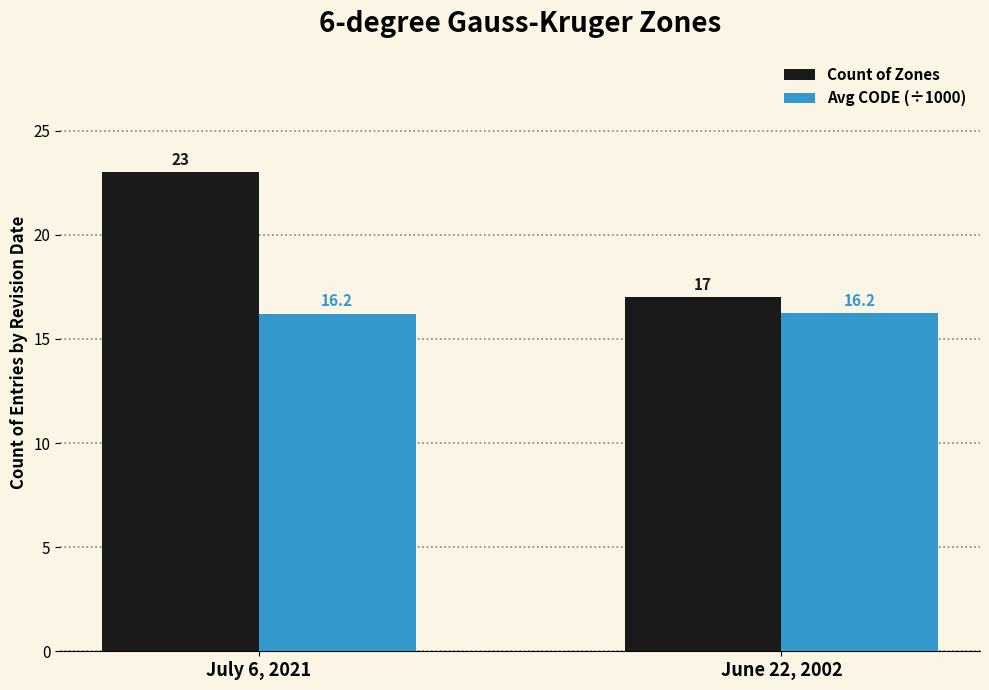

Which series has the largest range (max minus min)?

Count of Zones